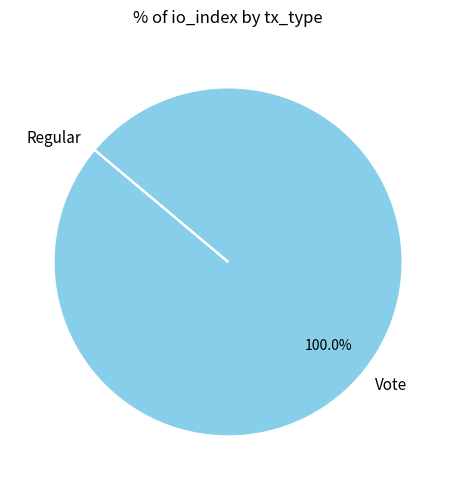

Does any single category account for the majority?

Yes